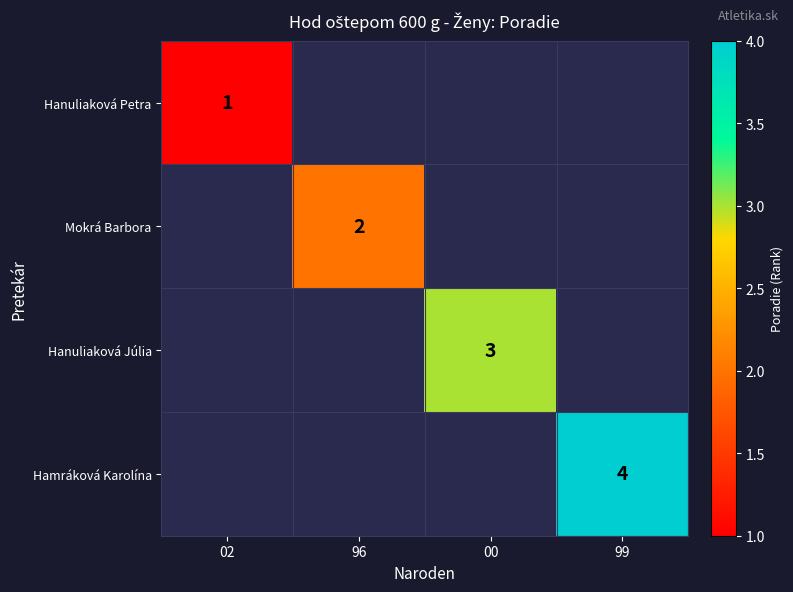

True or false: Hamráková Karolína has a value of 3 at 99.

False